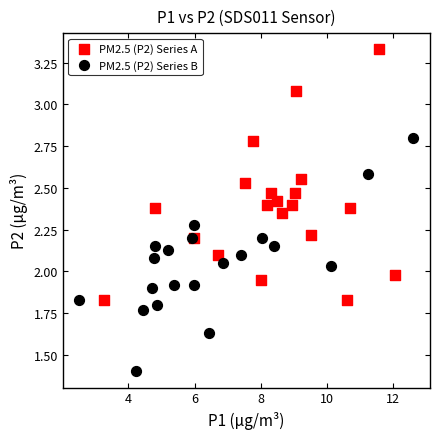

Which series has the largest Y range (max minus min)?

PM2.5 (P2) Series A